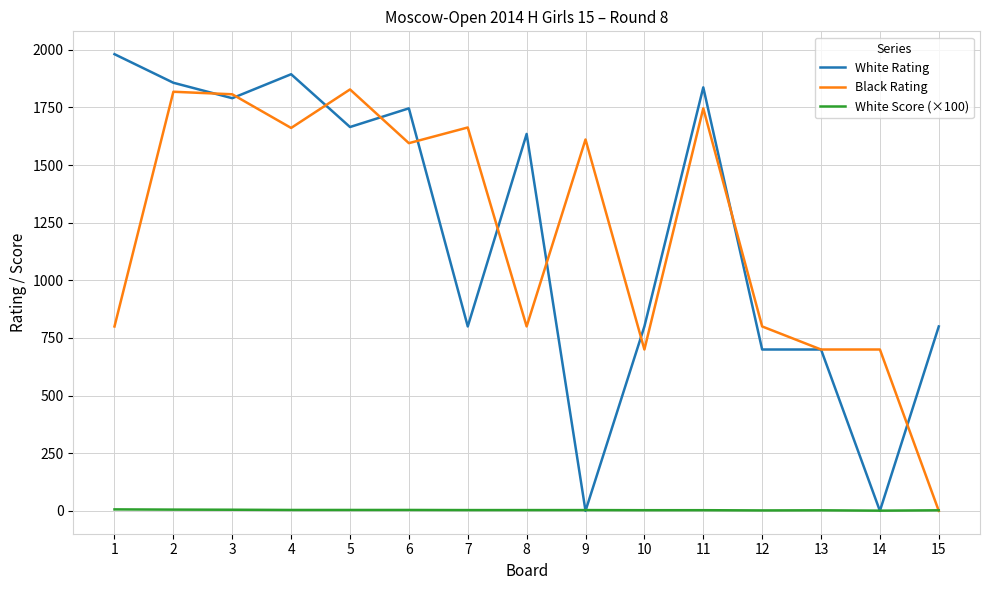

Is the value of Black Rating at 2 greater than the value of White Score (×100) at 1?

Yes